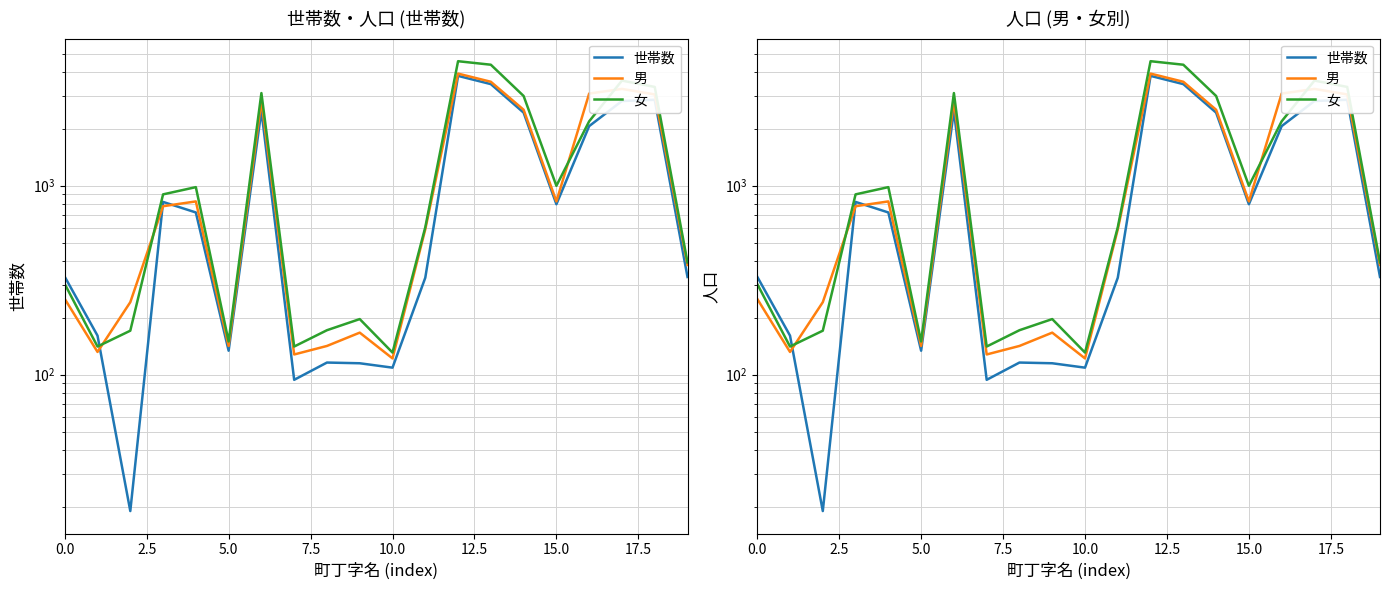

How many intersections are there between 男 and 世帯数?

3